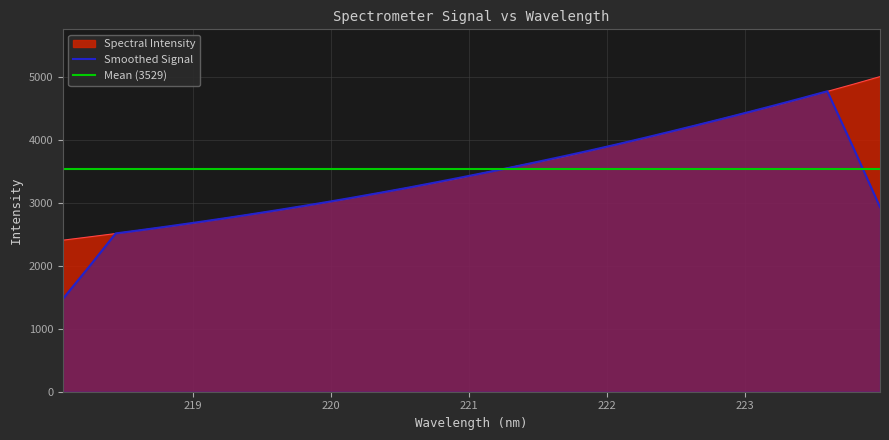

What is the change in value from 222.4538 to 223.2172?

+419.2